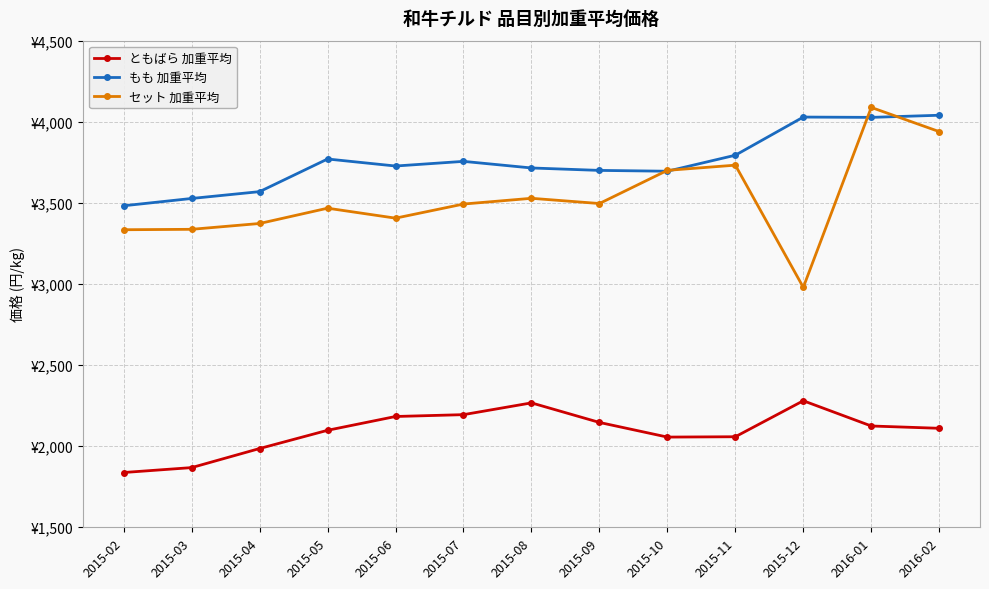

Reading left to right, extract all data points from this chart.

ともばら 加重平均: 2015-02=1837.7	2015-03=1868.0	2015-04=1985.6	2015-05=2098.0	2015-06=2183.1	2015-07=2194.4	2015-08=2267.0	2015-09=2146.4	2015-10=2056.1	2015-11=2058.2	2015-12=2280.1	2016-01=2124.5	2016-02=2110.3
もも 加重平均: 2015-02=3482.2	2015-03=3527.2	2015-04=3569.3	2015-05=3770.5	2015-06=3727.2	2015-07=3755.9	2015-08=3715.2	2015-09=3700.2	2015-10=3695.1	2015-11=3793.8	2015-12=4029.0	2016-01=4027.1	2016-02=4040.2
セット 加重平均: 2015-02=3334.4	2015-03=3337.0	2015-04=3372.9	2015-05=3467.2	2015-06=3405.8	2015-07=3492.8	2015-08=3528.2	2015-09=3496.0	2015-10=3700.5	2015-11=3732.5	2015-12=2979.1	2016-01=4088.4	2016-02=3939.3